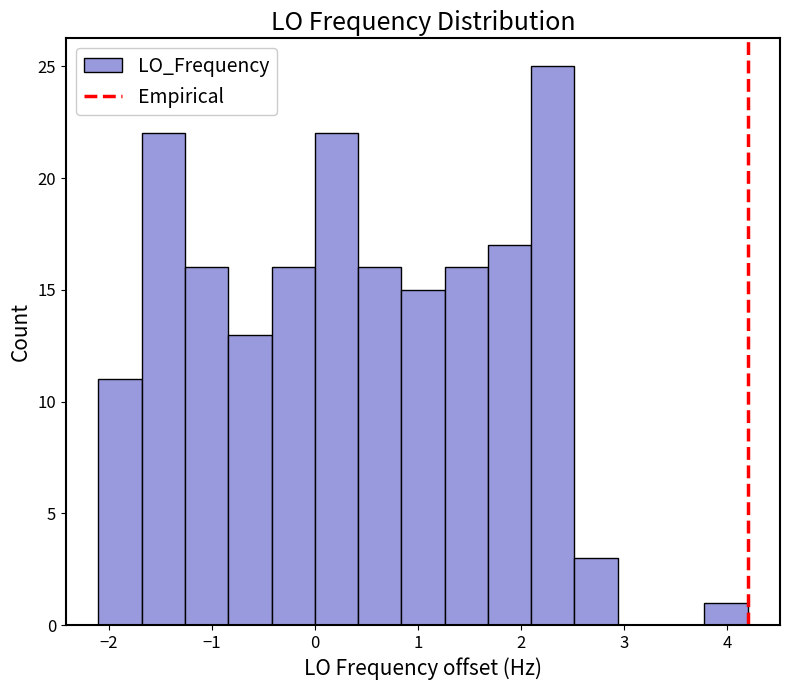

Reading left to right, transcribe this chart: for each bar, give the range it covers on the x-axis and its height. Neither the bar edges nor the heights are printed on the chart, so give them approximately, as read against the axes.

-2.1 to -1.7: 11
-1.7 to -1.3: 22
-1.3 to -0.8: 16
-0.8 to -0.4: 13
-0.4 to 0.0: 16
0.0 to 0.4: 22
0.4 to 0.8: 16
0.8 to 1.3: 15
1.3 to 1.7: 16
1.7 to 2.1: 17
2.1 to 2.5: 25
2.5 to 2.9: 3
2.9 to 3.4: 0
3.4 to 3.8: 0
3.8 to 4.2: 1